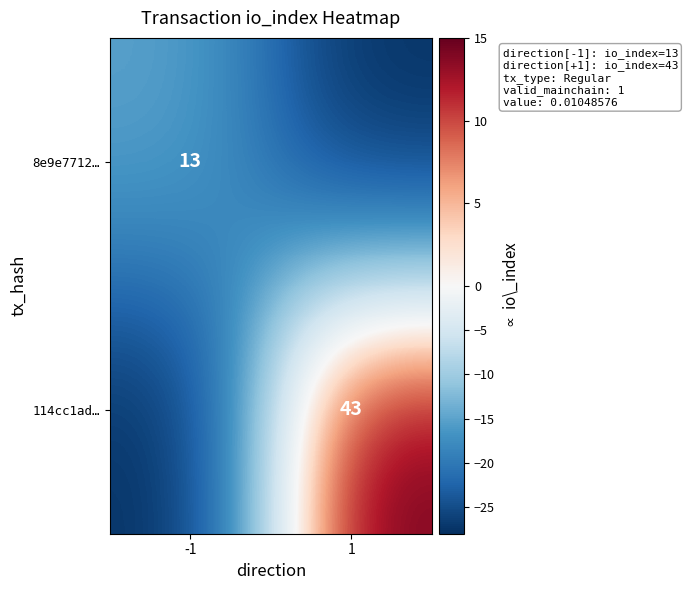

What is the greatest value displayed?

15